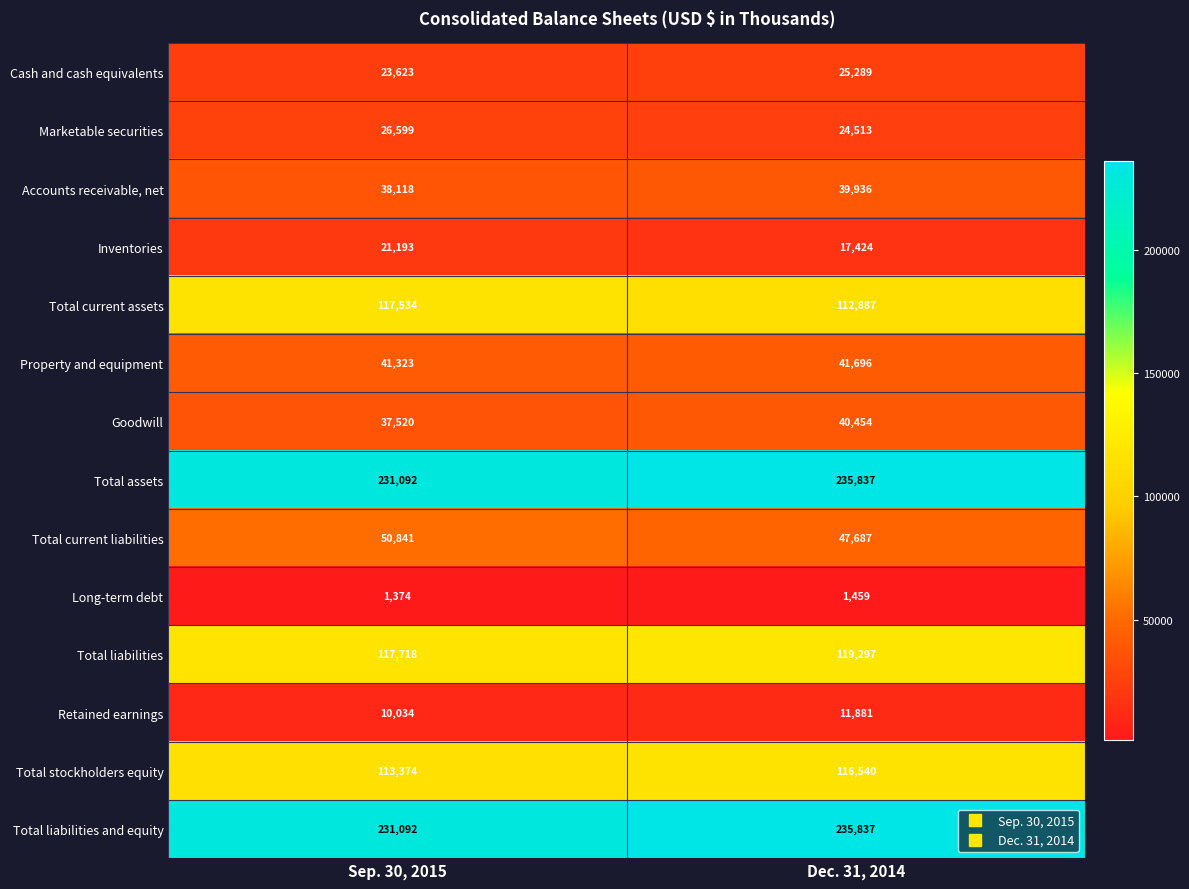

Reading left to right, what are all the values shown in this chart?

Cash and cash equivalents: Sep. 30, 2015=23623	Dec. 31, 2014=25289
Marketable securities: Sep. 30, 2015=26599	Dec. 31, 2014=24513
Accounts receivable, net: Sep. 30, 2015=38118	Dec. 31, 2014=39936
Inventories: Sep. 30, 2015=21193	Dec. 31, 2014=17424
Total current assets: Sep. 30, 2015=117534	Dec. 31, 2014=112887
Property and equipment: Sep. 30, 2015=41323	Dec. 31, 2014=41696
Goodwill: Sep. 30, 2015=37520	Dec. 31, 2014=40454
Total assets: Sep. 30, 2015=231092	Dec. 31, 2014=235837
Total current liabilities: Sep. 30, 2015=50841	Dec. 31, 2014=47687
Long-term debt: Sep. 30, 2015=1374	Dec. 31, 2014=1459
Total liabilities: Sep. 30, 2015=117718	Dec. 31, 2014=119297
Retained earnings: Sep. 30, 2015=10034	Dec. 31, 2014=11881
Total stockholders equity: Sep. 30, 2015=113374	Dec. 31, 2014=116540
Total liabilities and equity: Sep. 30, 2015=231092	Dec. 31, 2014=235837